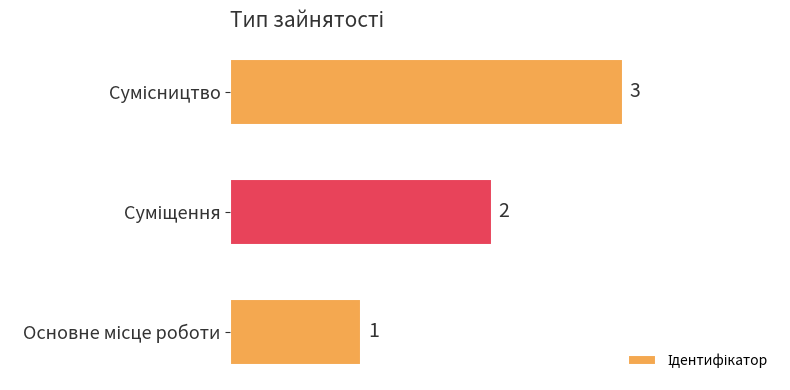

How many values are between 1 and 3?

3